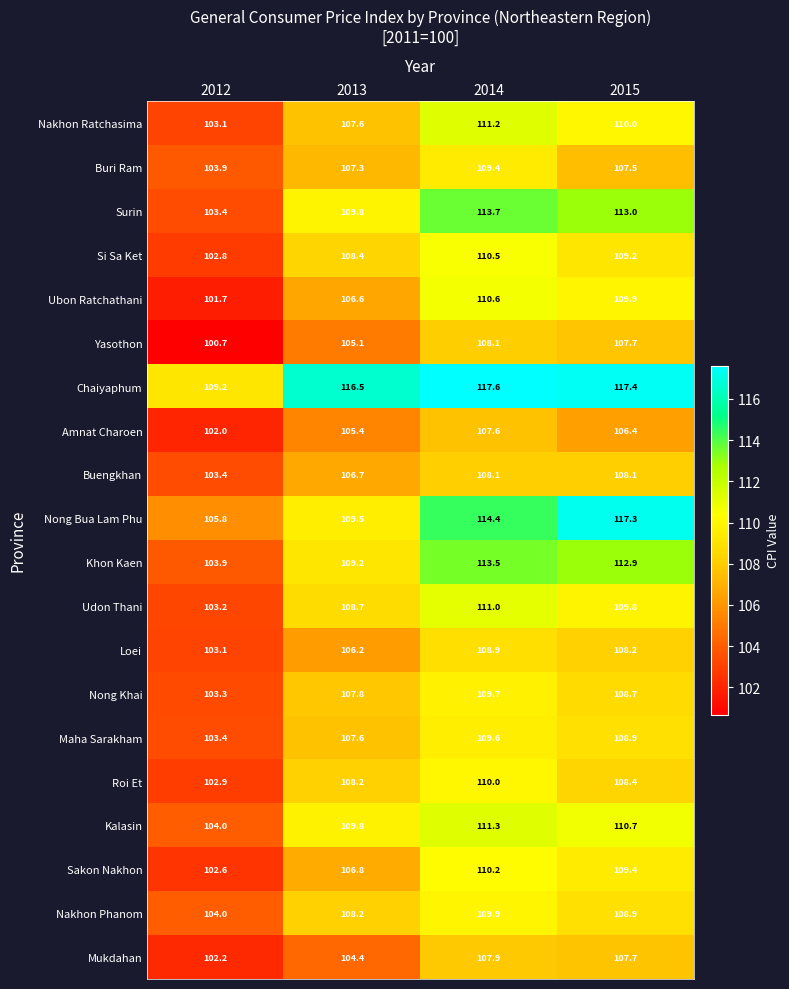

Where does the Buri Ram series first go above 107?

2013